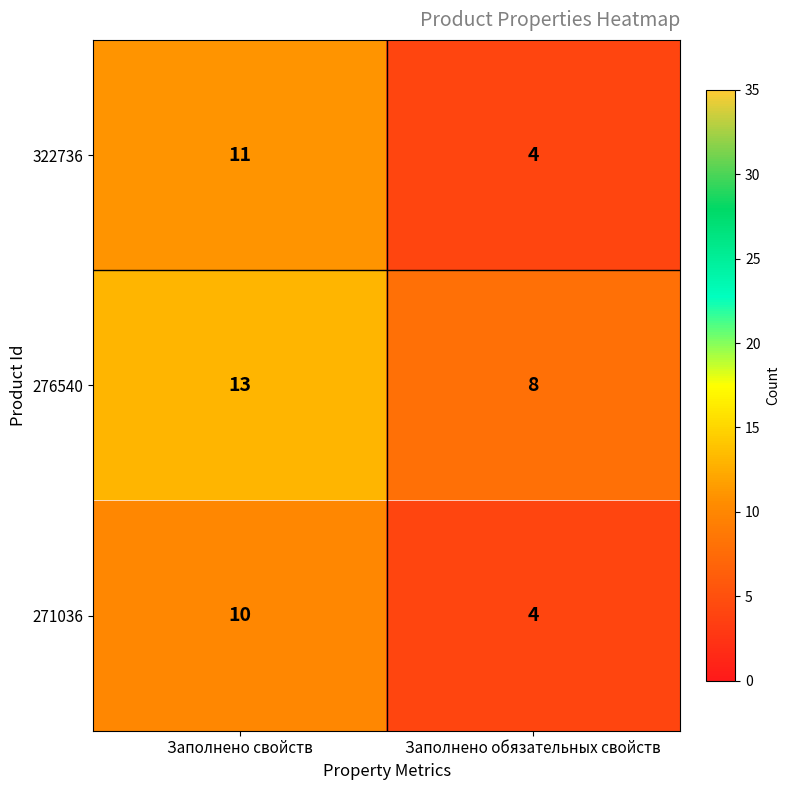

What value does the 271036 series have at Заполнено обязательных свойств?

4